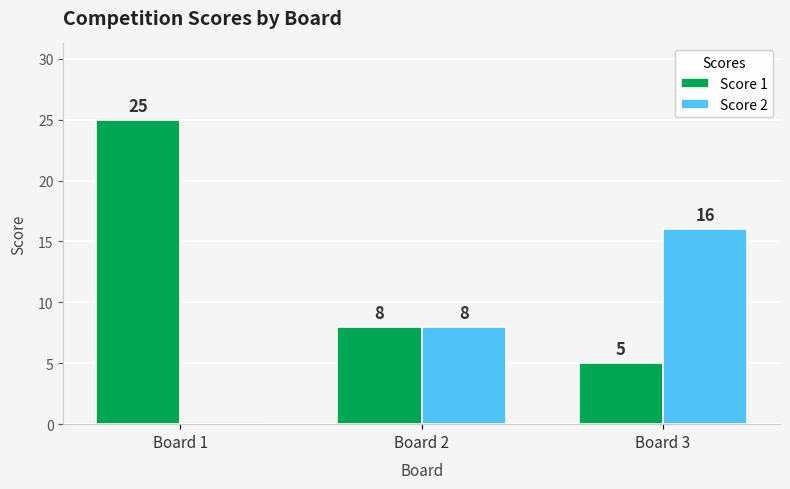

The value of Score 2 at Board 3 is 11. True or false?

False